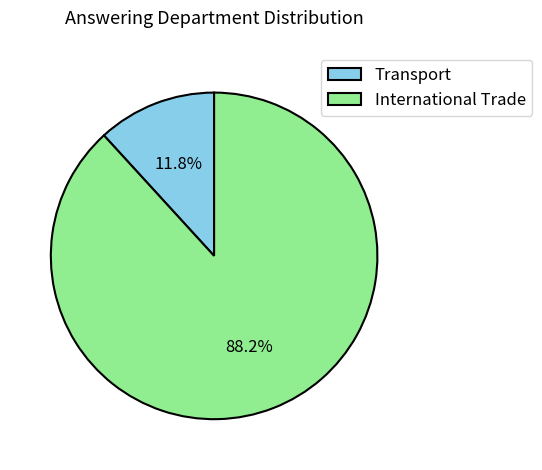

To the nearest percent, what portion does Transport represent?

12%